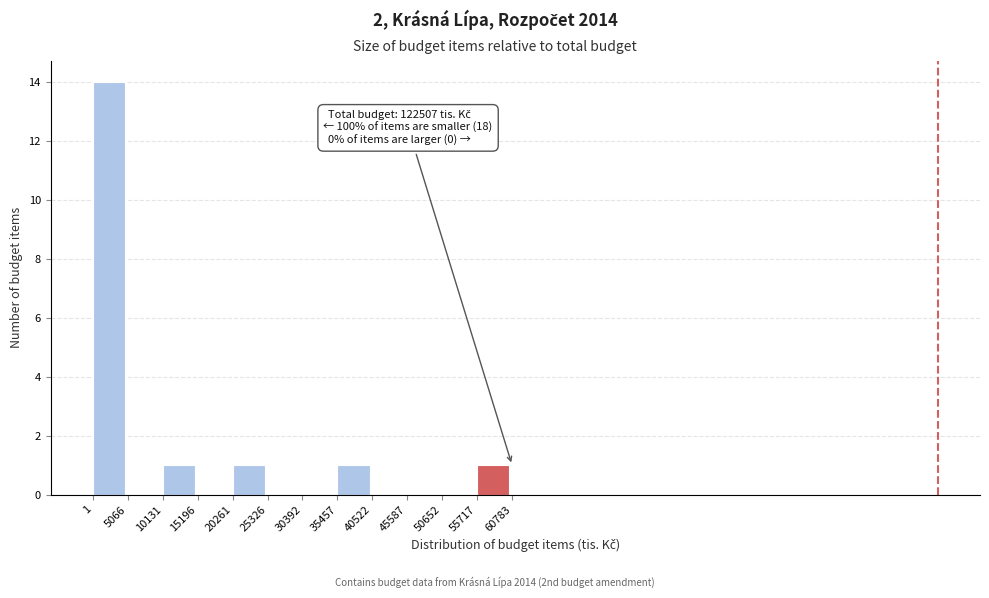

Which range on the x-axis has the tallest bar?

1 to 5066